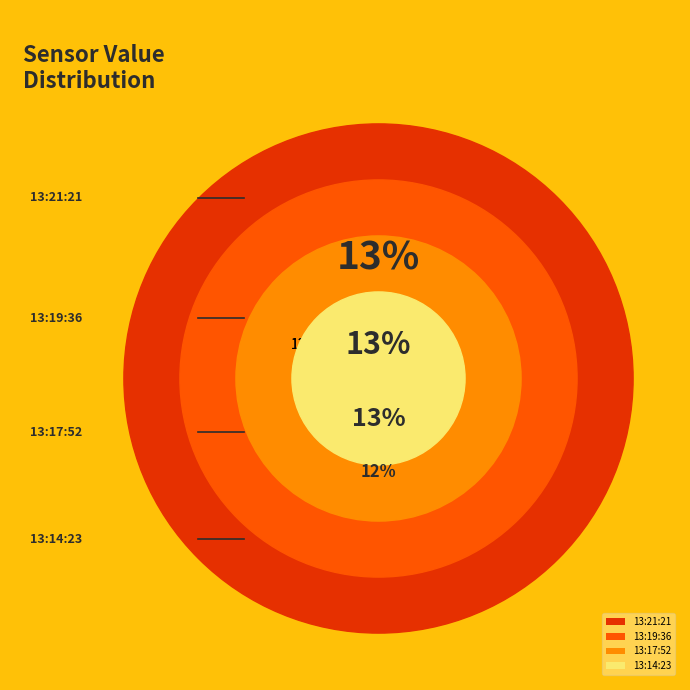

Approximately how many times larger is the value at 2019-03-09T13:17:52.328Z compared to 2019-03-09T13:19:36.770Z?

1.0